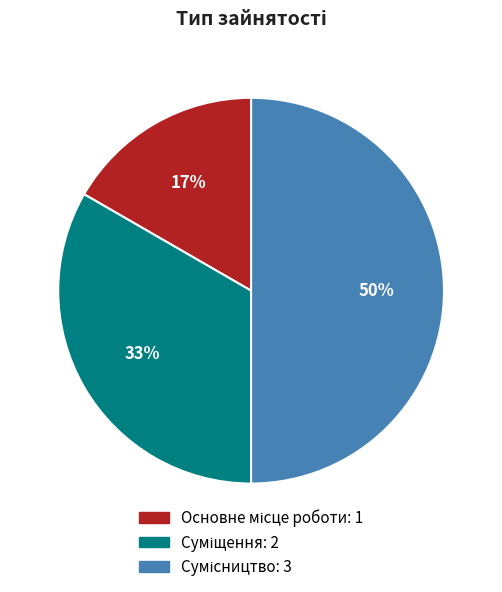

To the nearest percent, what is the difference between the largest and smallest slice percentages?

33%